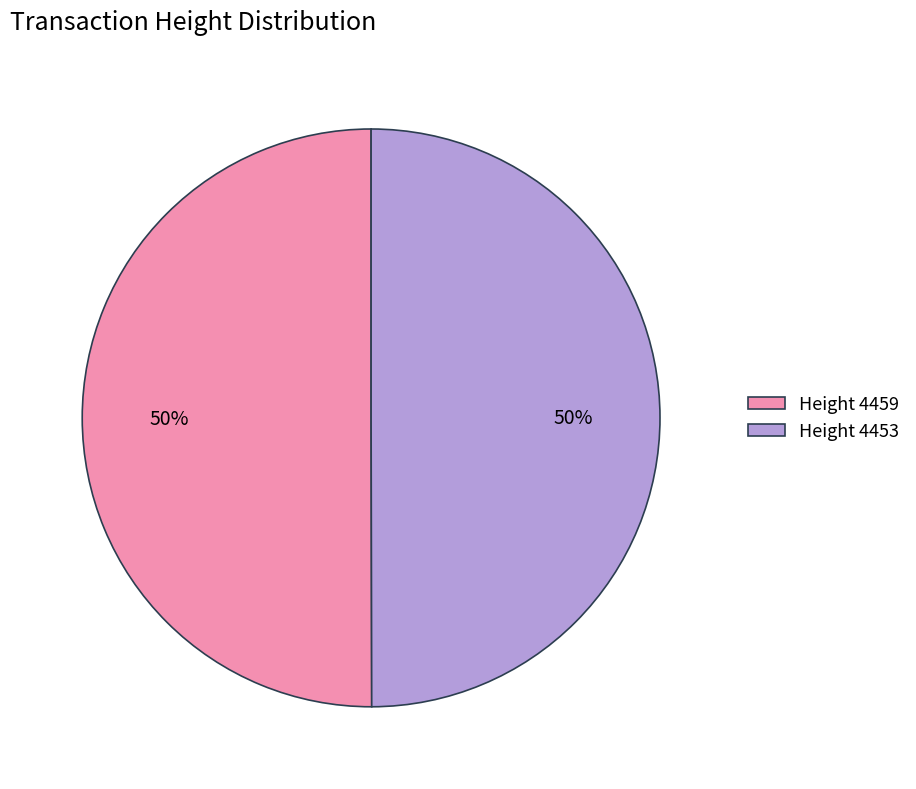

Combined, do Height 4459 and Height 4453 account for over 50%?

Yes